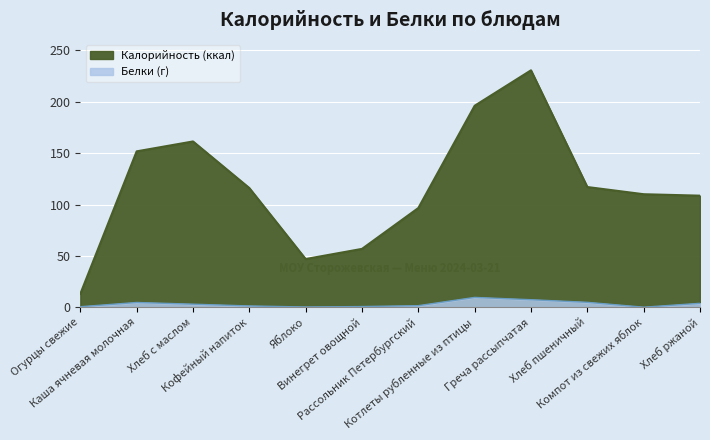

True or false: Калорийность and Белки cross at least once.

False